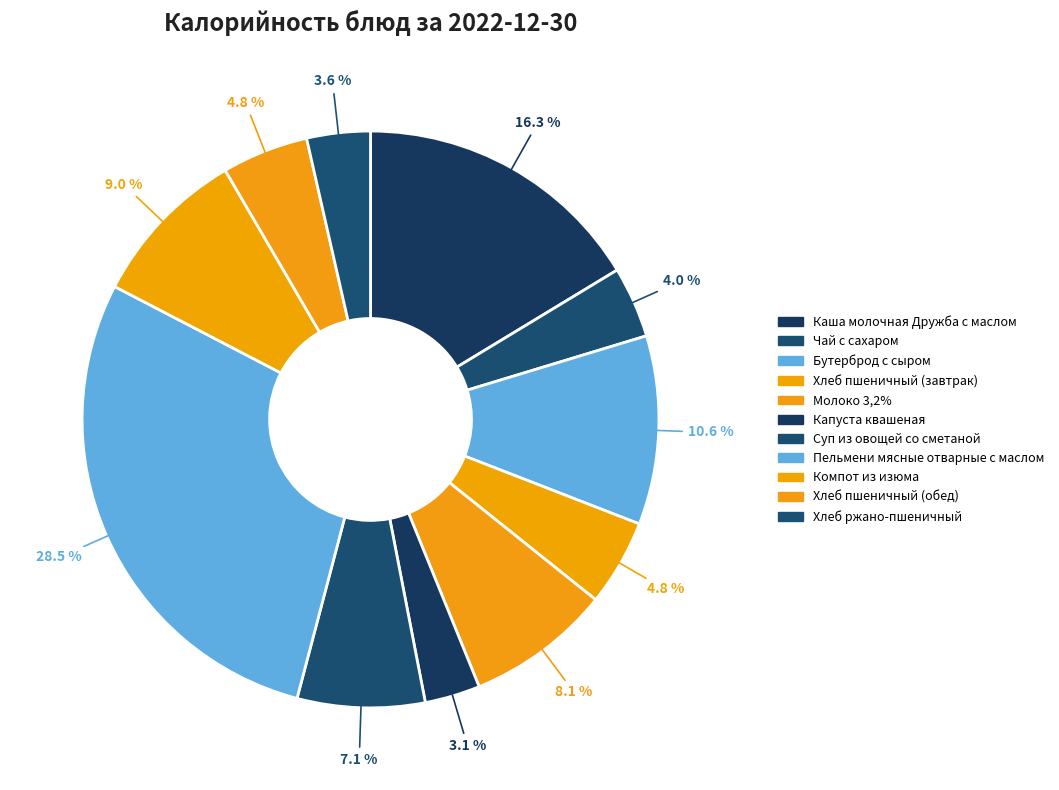

Does any single category account for the majority?

No